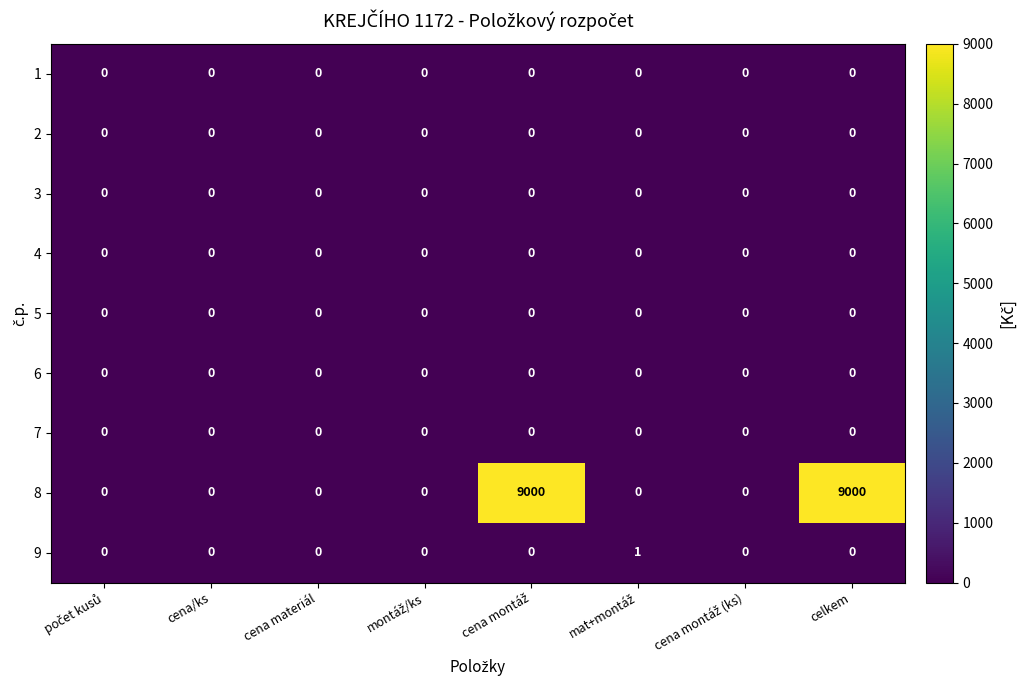

The 9 series shows 0 at cena/ks. True or false?

True